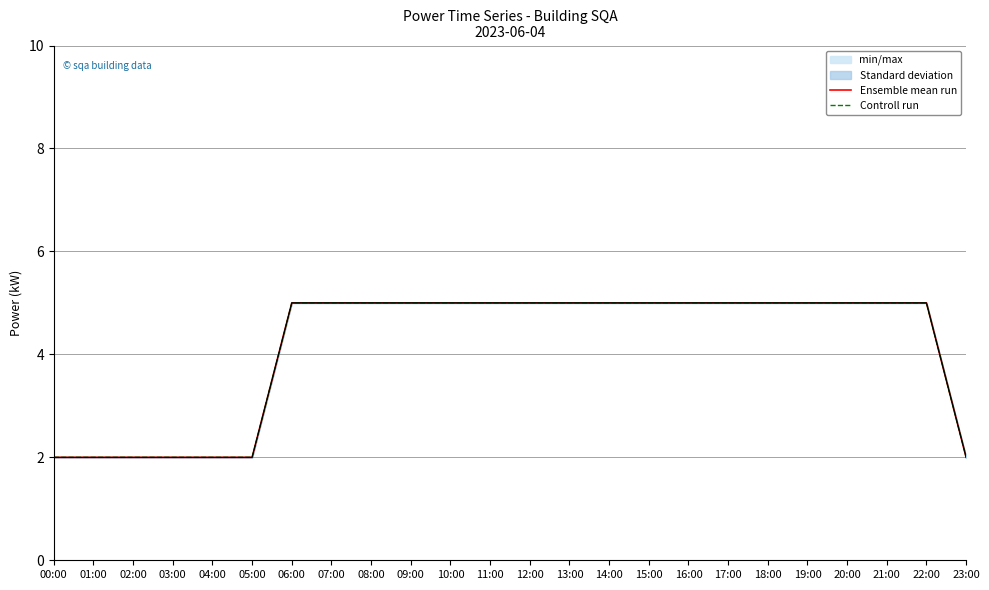

Reading left to right, transcribe all the data shown in this chart.

Ensemble mean run: 00:00=2	01:00=2	02:00=2	03:00=2	04:00=2	05:00=2	06:00=5	07:00=5	08:00=5	09:00=5	10:00=5	11:00=5	12:00=5	13:00=5	14:00=5	15:00=5	16:00=5	17:00=5	18:00=5	19:00=5	20:00=5	21:00=5	22:00=5	23:00=2
Controll run: 00:00=2	01:00=2	02:00=2	03:00=2	04:00=2	05:00=2	06:00=5	07:00=5	08:00=5	09:00=5	10:00=5	11:00=5	12:00=5	13:00=5	14:00=5	15:00=5	16:00=5	17:00=5	18:00=5	19:00=5	20:00=5	21:00=5	22:00=5	23:00=2